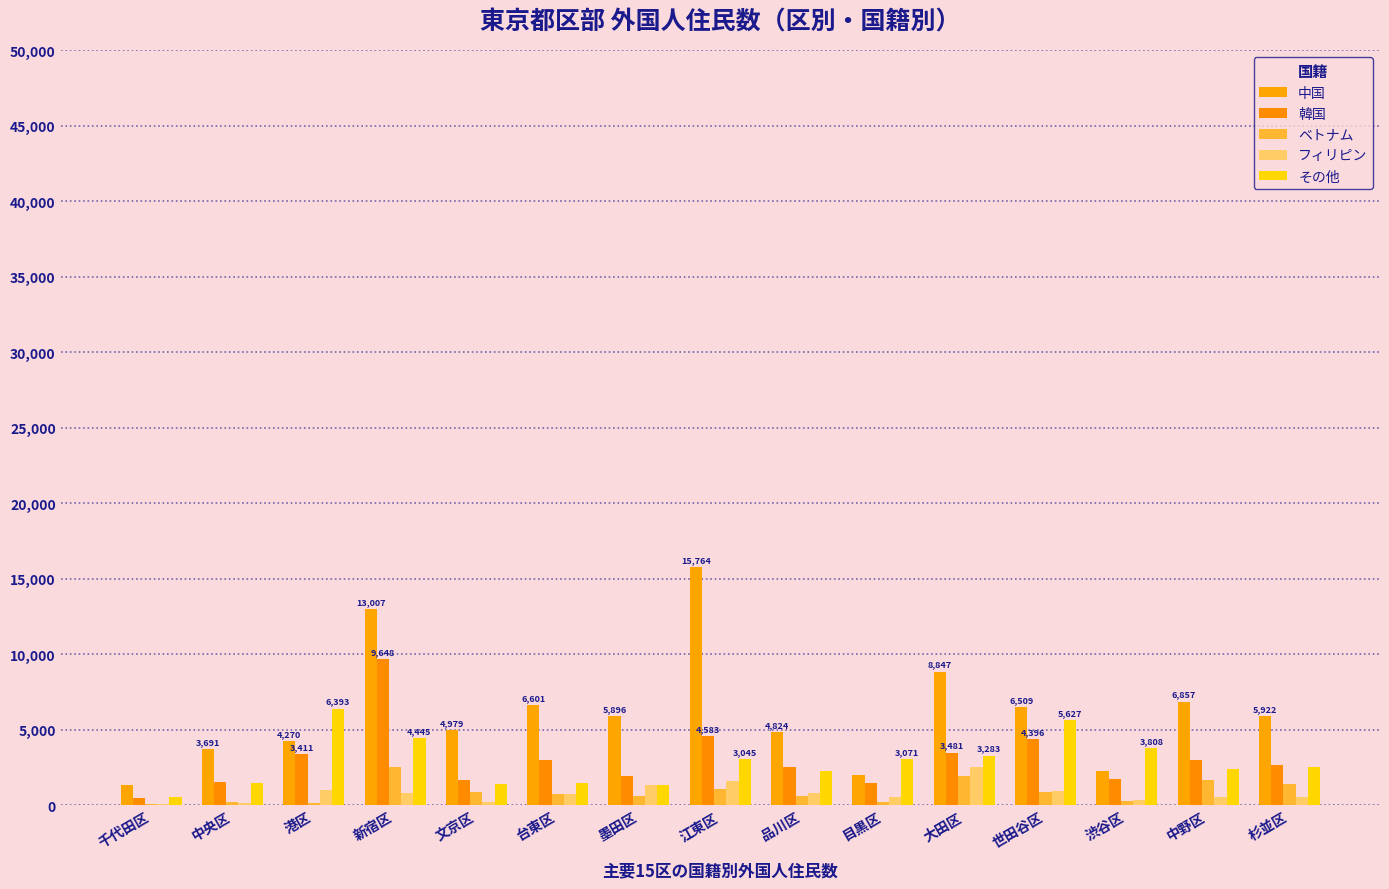

At which category is the sum across all series the highest?

新宿区